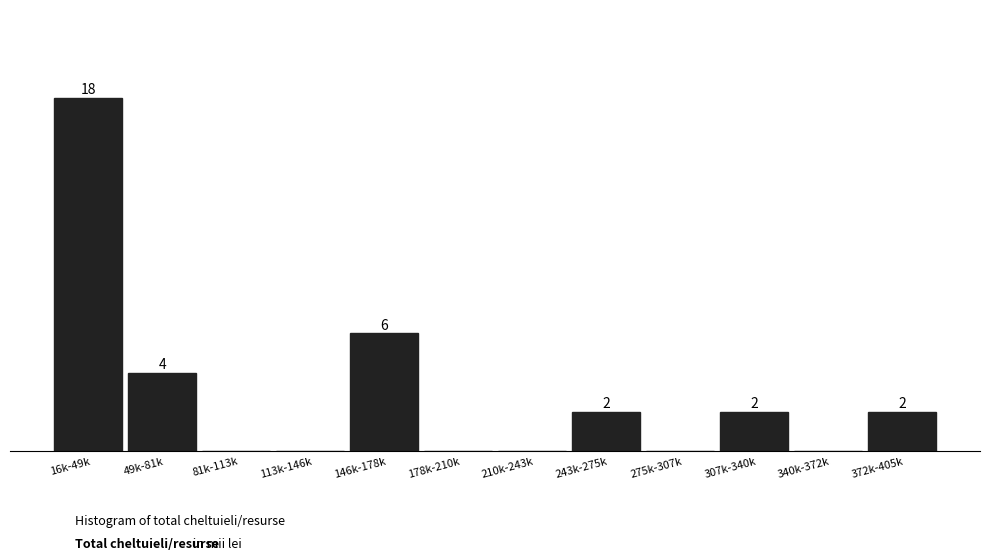

Which has a higher value, 372k-405k or 81k-113k?

372k-405k